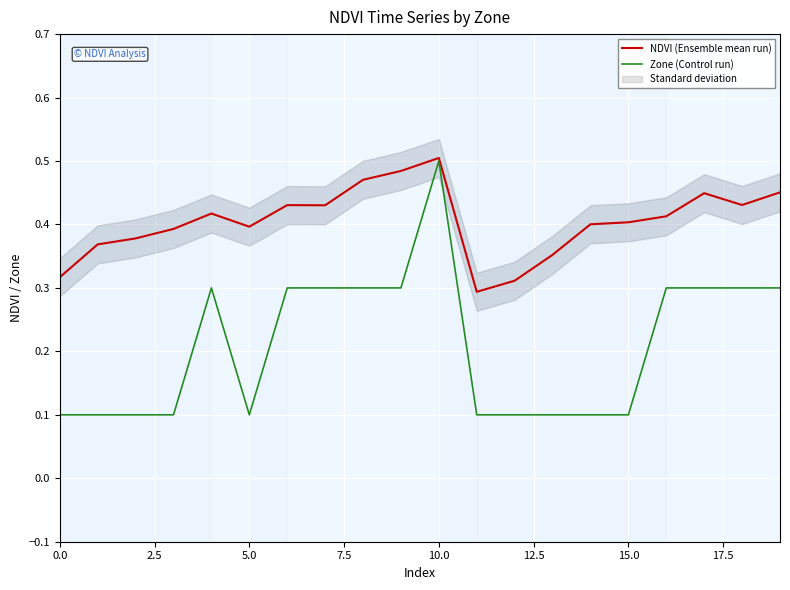

The Zone (Control run) series shows 0.1 at 15.0. True or false?

True